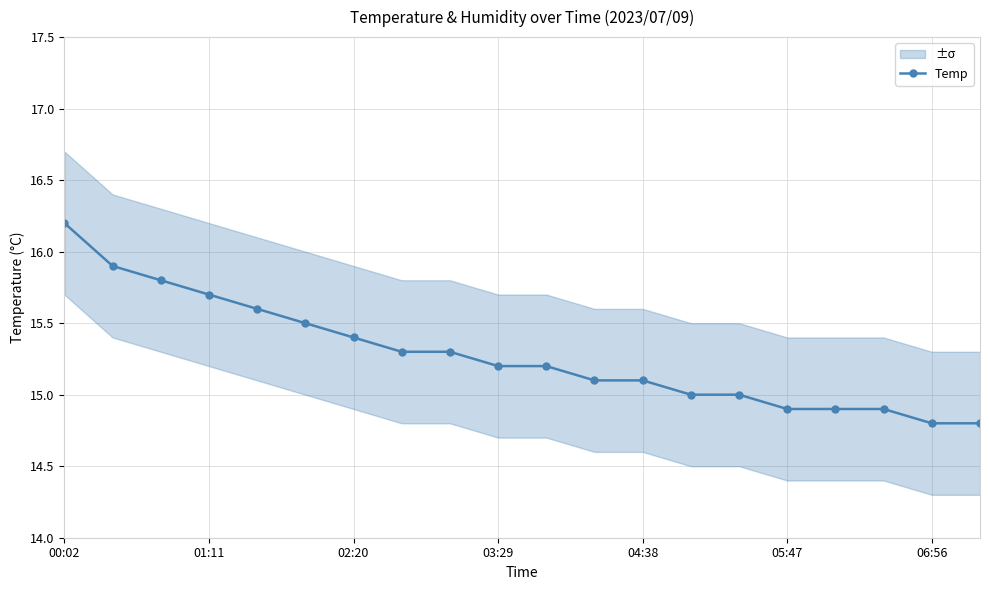

What is the value of the 3rd point from the left?

15.8